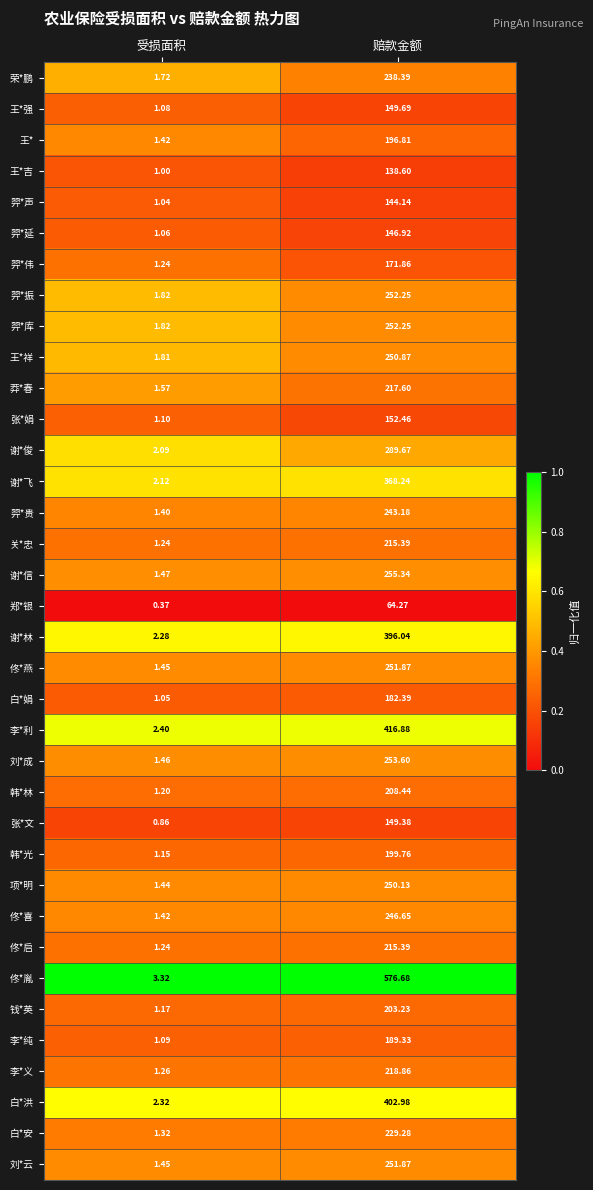

At which category is the sum across all series the highest?

赔款金额